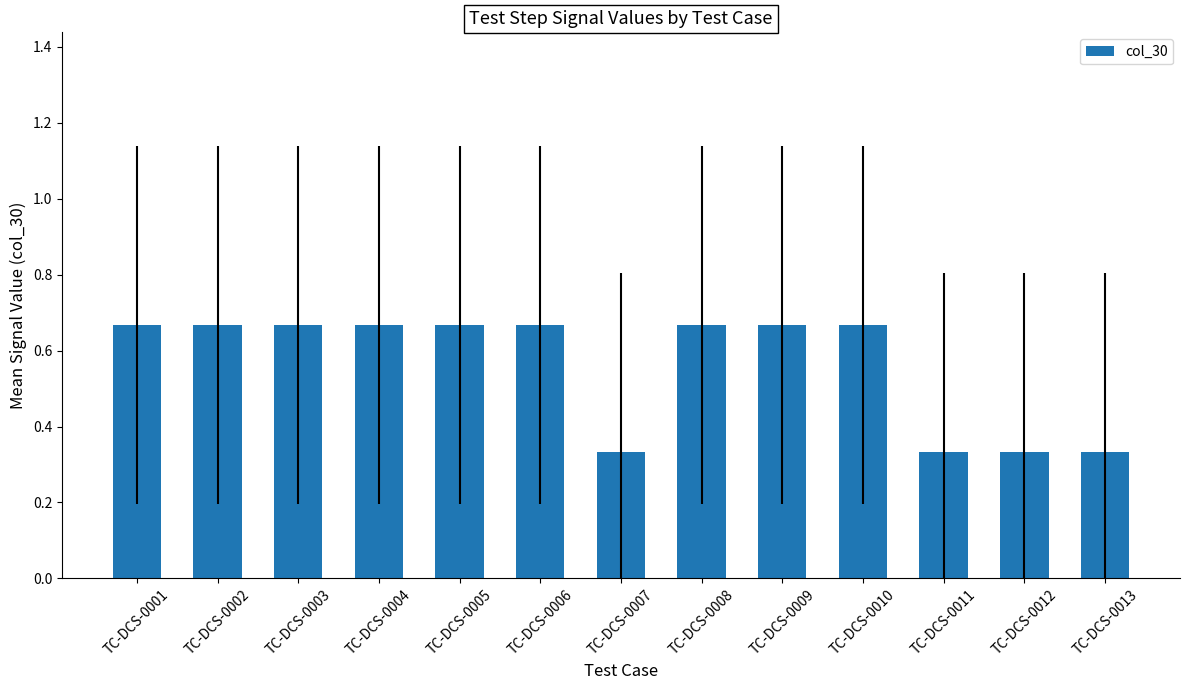

How many values are between 0 and 1?

13